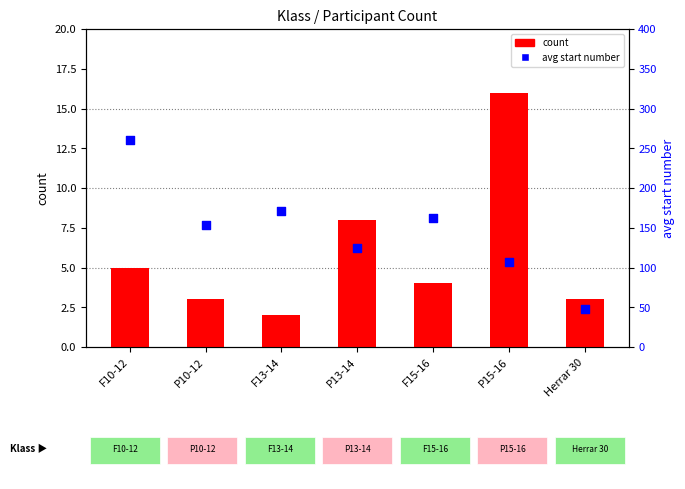

Which series contains the highest Y value?

avg start number